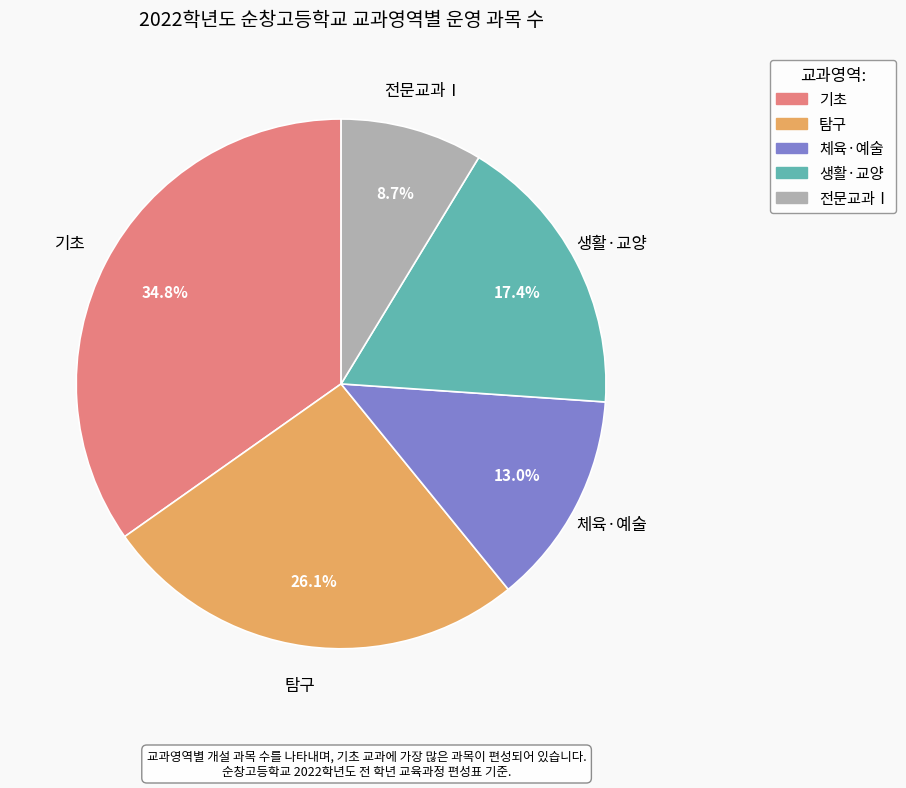

To the nearest percent, what is the combined percentage of 체육·예술 and 전문교과Ⅰ?

22%